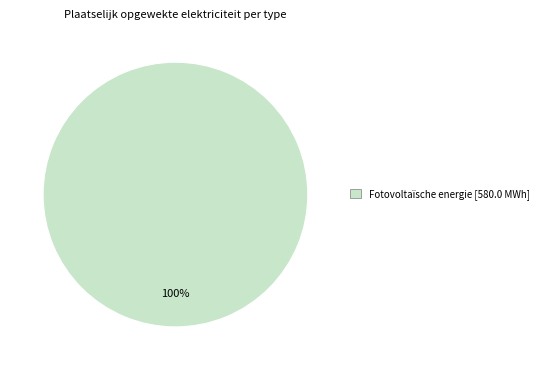

True or false: Fotovoltaïsche energie [580.0 MWh] accounts for 87% of the total.

False